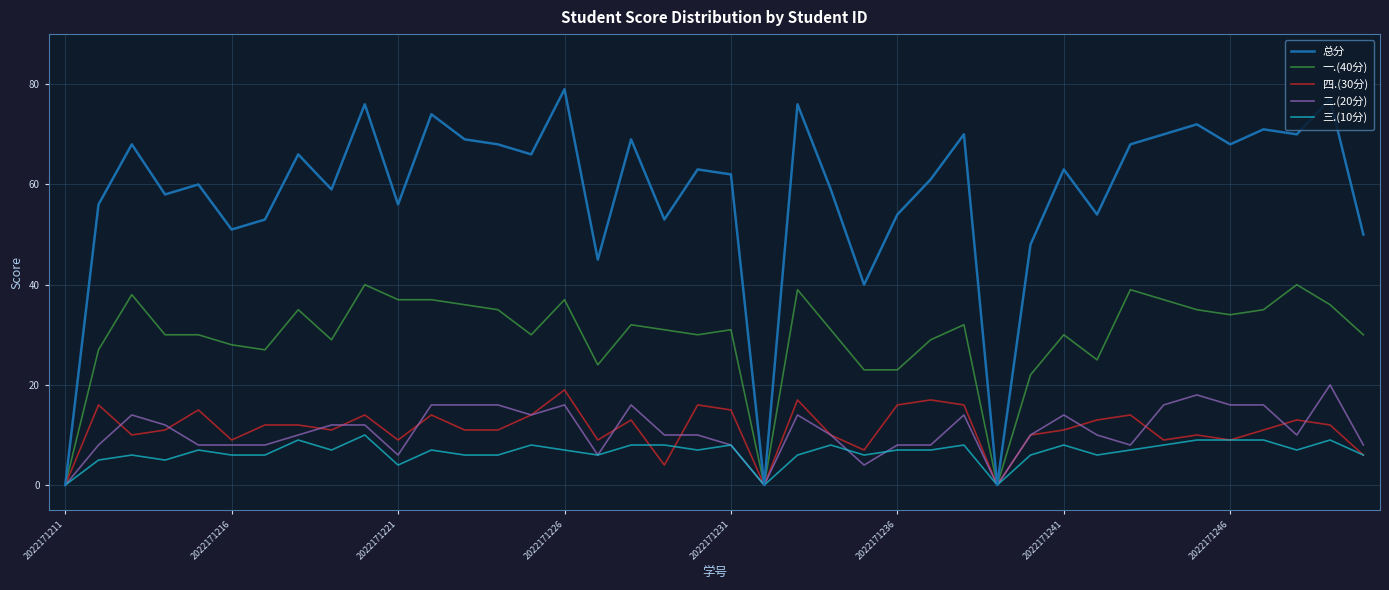

Which series has the largest range (max minus min)?

总分